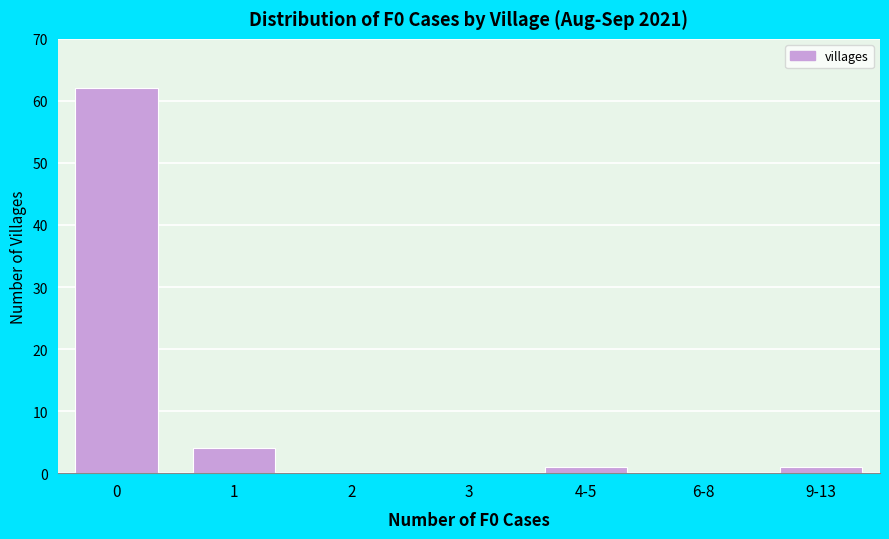

Reading right to left, list all the values displayed in this chart.

9-13=1	6-8=0	4-5=1	3=0	2=0	1=4	0=62